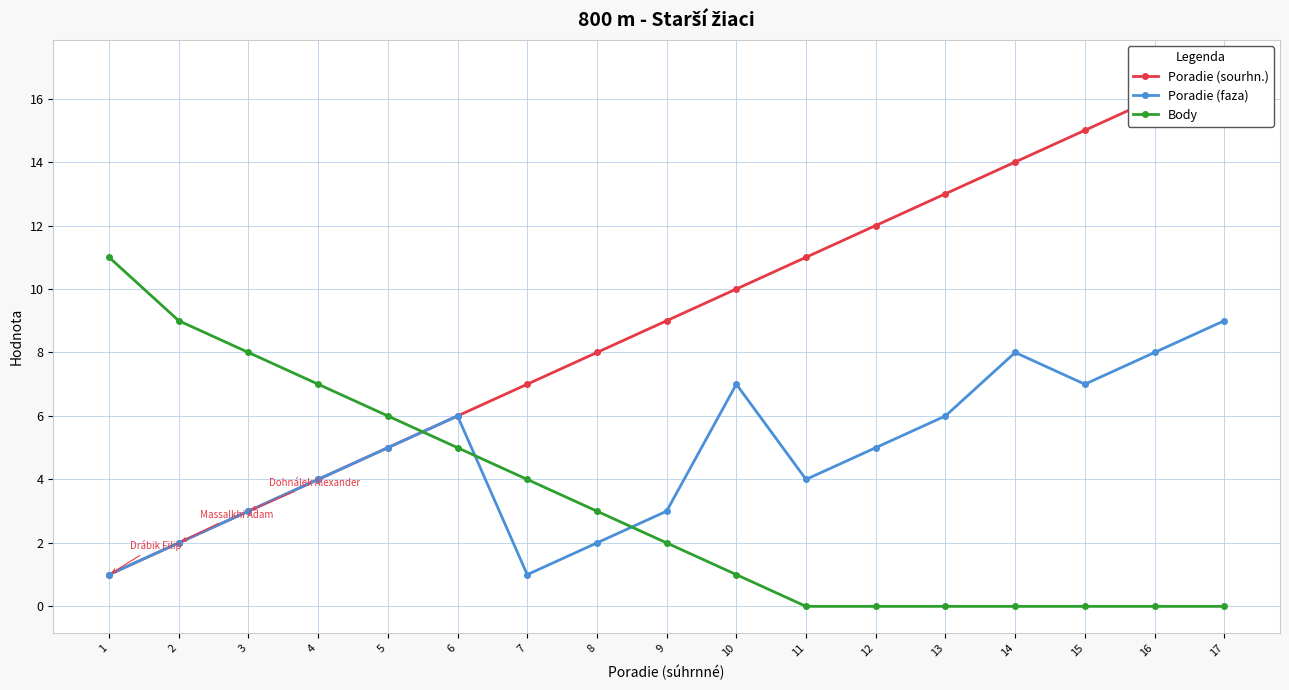

What are all the series names shown in the legend?

Poradie (sourhn.), Poradie (faza), Body